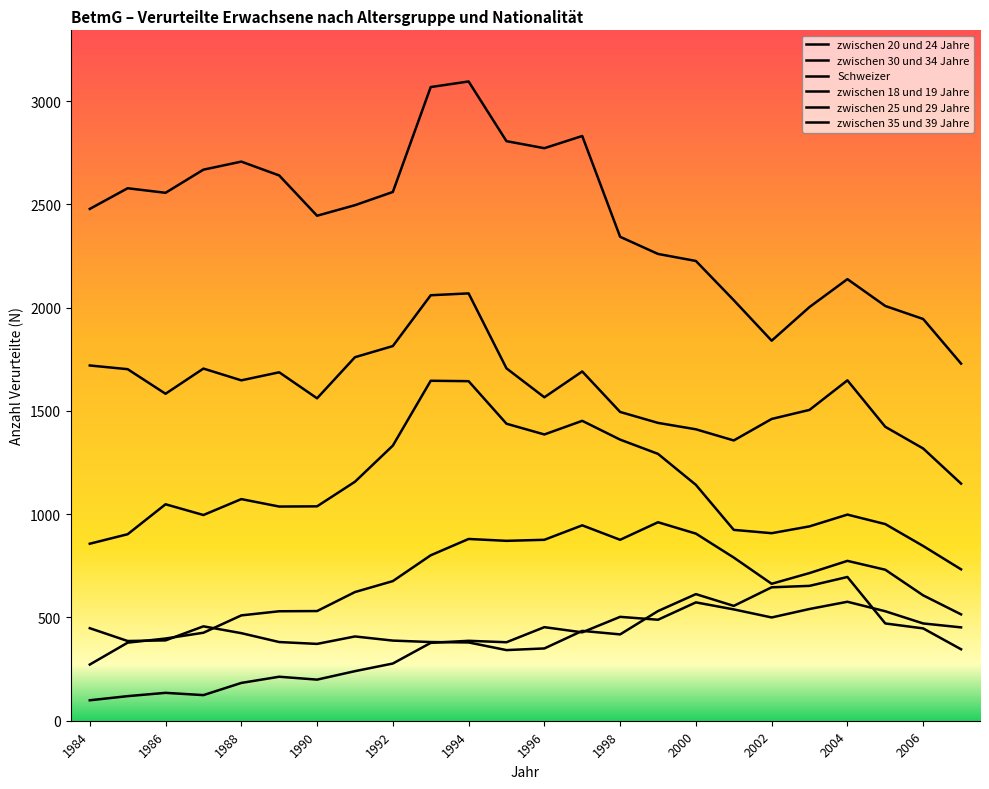

Reading left to right, extract all data points from this chart.

zwischen 20 und 24 Jahre: 1720	1702	1583	1705	1648	1687	1561	1760	1814	2060	2069	1706	1566	1691	1495	1442	1411	1357	1461	1505	1648	1423	1318	1148
zwischen 30 und 34 Jahre: 272	378	398	426	510	530	531	623	676	801	880	871	876	946	876	961	906	790	663	715	774	731	607	515
Schweizer: 2478	2578	2556	2668	2707	2640	2445	2496	2560	3068	3095	2806	2772	2831	2343	2260	2226	2036	1840	2003	2138	2008	1945	1729
zwischen 18 und 19 Jahre: 448	386	389	457	424	381	372	408	388	381	379	342	350	435	418	531	613	556	646	653	696	471	447	346
zwischen 25 und 29 Jahre: 857	903	1048	996	1073	1037	1038	1157	1332	1646	1644	1438	1386	1452	1361	1292	1142	924	908	941	998	952	846	733
zwischen 35 und 39 Jahre: 99	119	135	124	183	213	199	240	277	377	387	380	453	428	503	489	573	539	500	541	576	530	471	452